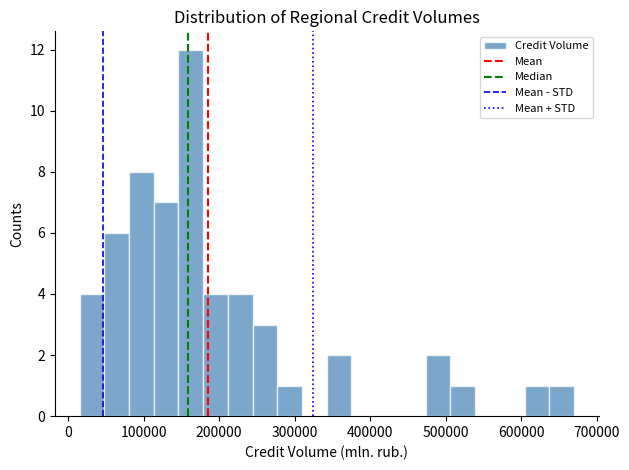

Around what value on the x-axis is the tallest bar? Give the approximate position of its centre, as read against the axis.

160000